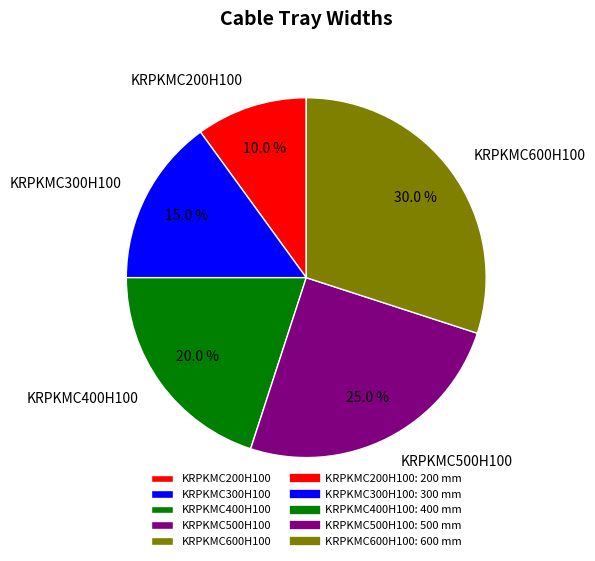

How many slices are in this pie chart?

5